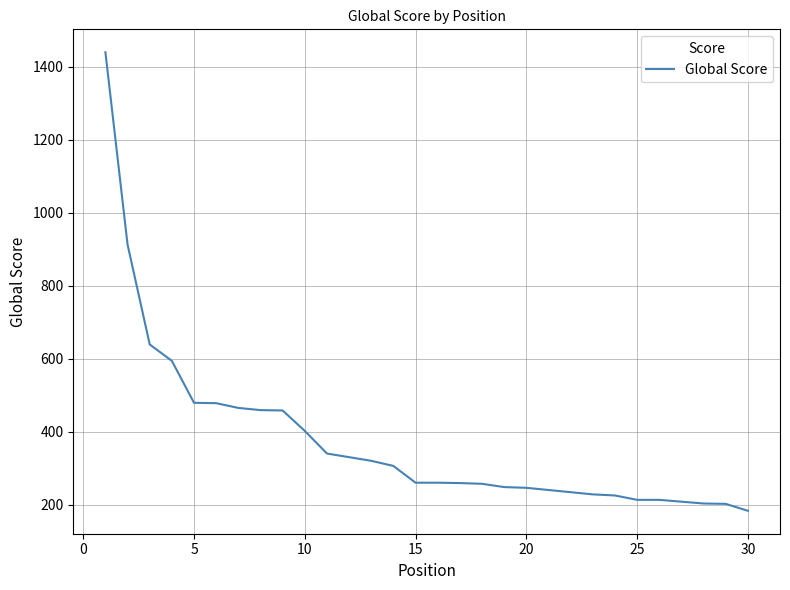

What is the greatest value displayed?

1440